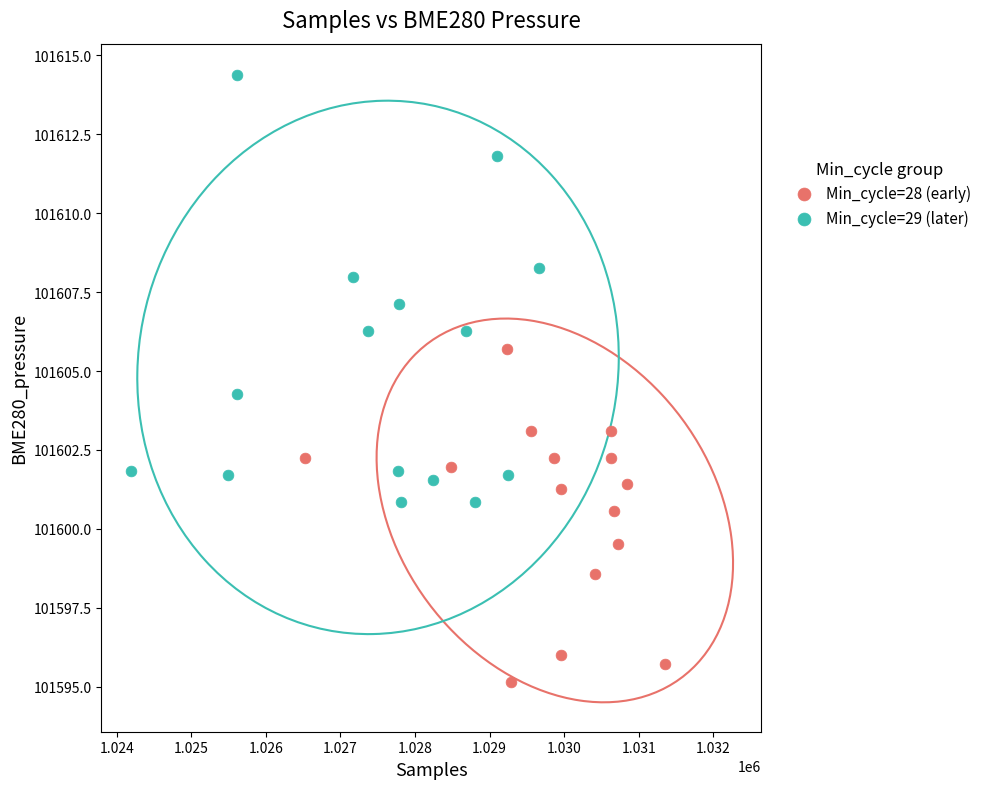

Which series has the largest Y range (max minus min)?

Min_cycle=29 (later)